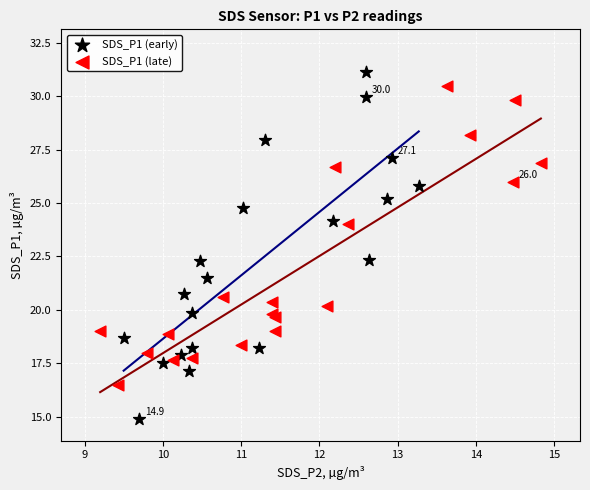

Which series contains the lowest Y value?

SDS_P1 (early)